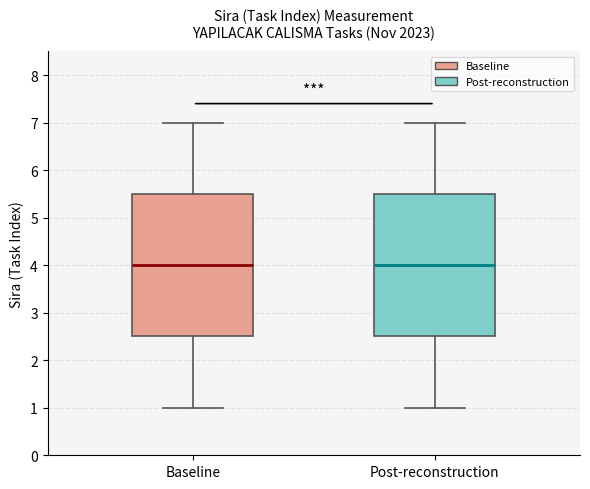

Where does the lower whisker of the box for Post-reconstruction end on the y-axis? The values are not printed on the chart, so give them approximately, as read against the axis.

1.0